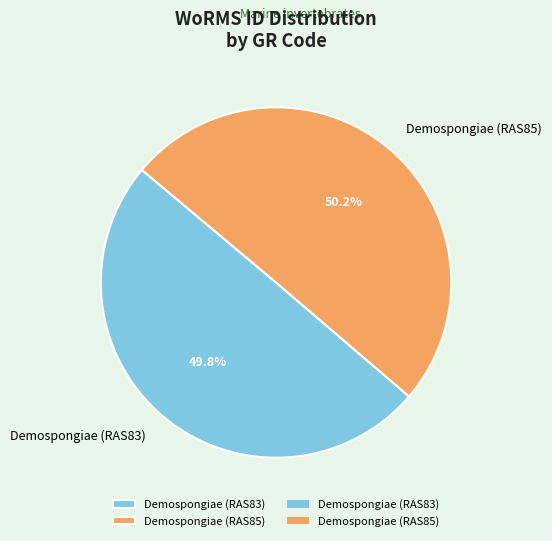

What percentage is the Demospongiae (RAS83) slice, to the nearest percent?

50%